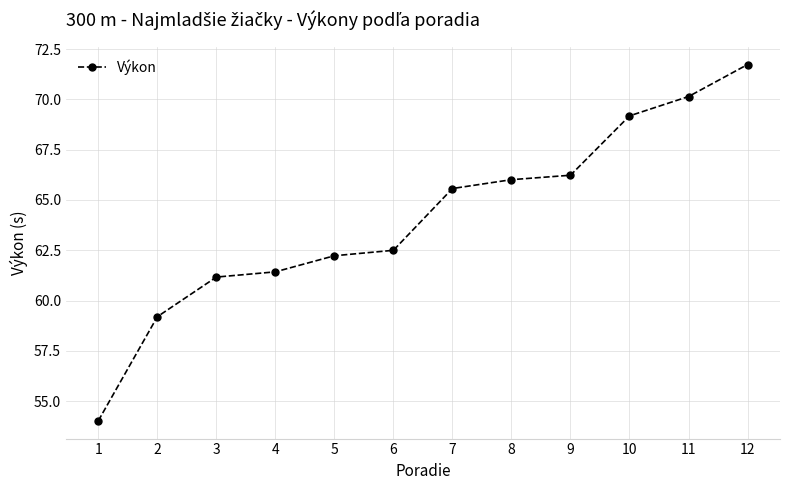

Rank the categories by value from highest to lowest.

12, 11, 10, 9, 8, 7, 6, 5, 4, 3, 2, 1